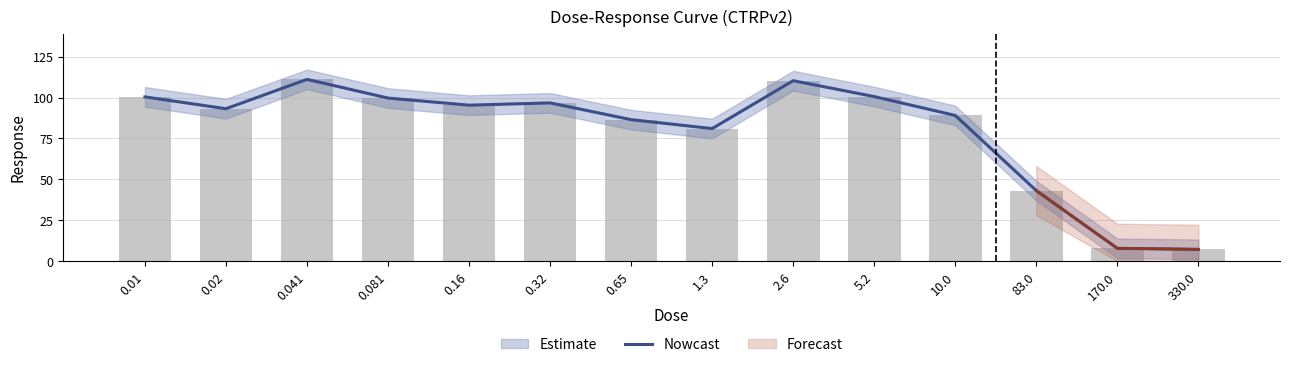

Which has a higher value, 10.0 or 0.32?

0.32